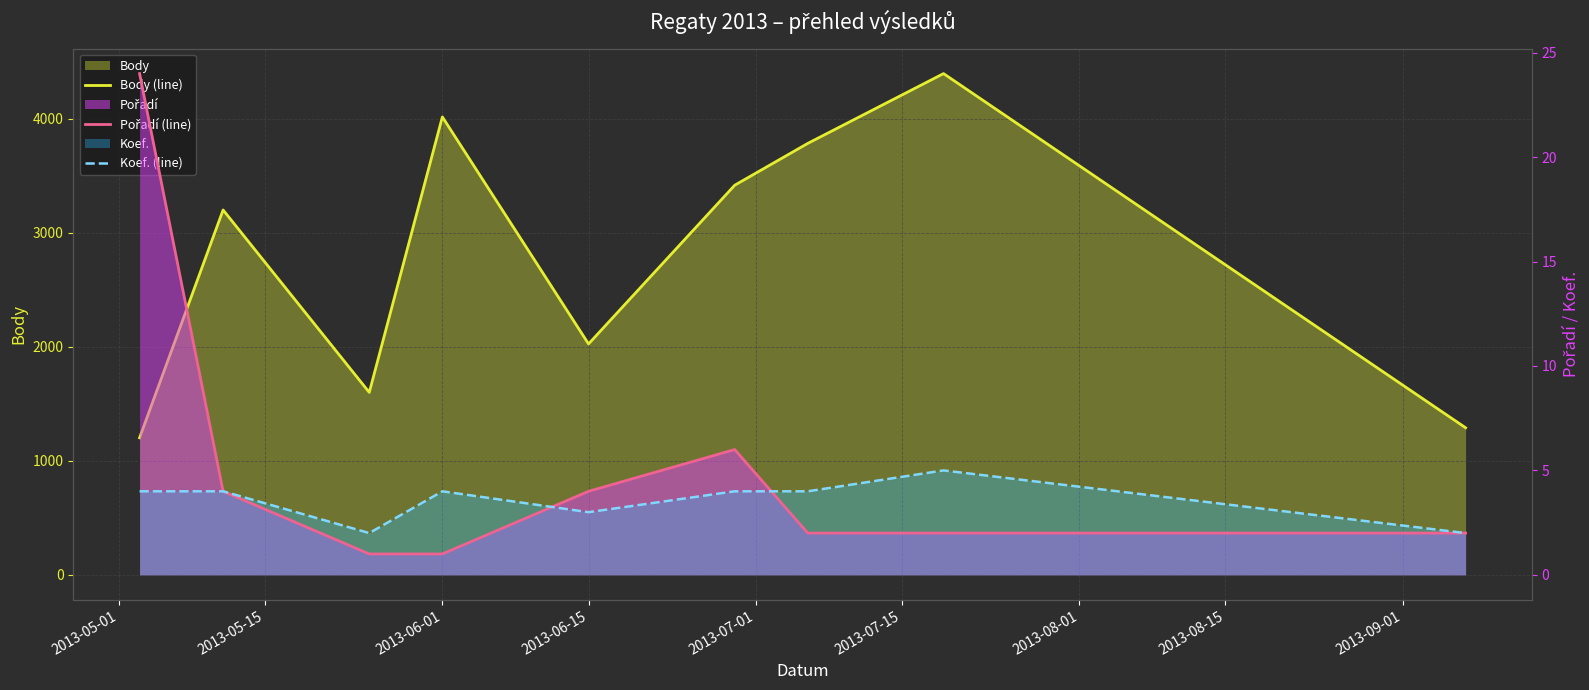

What is the total value across all series at 2013-05-15?

3208